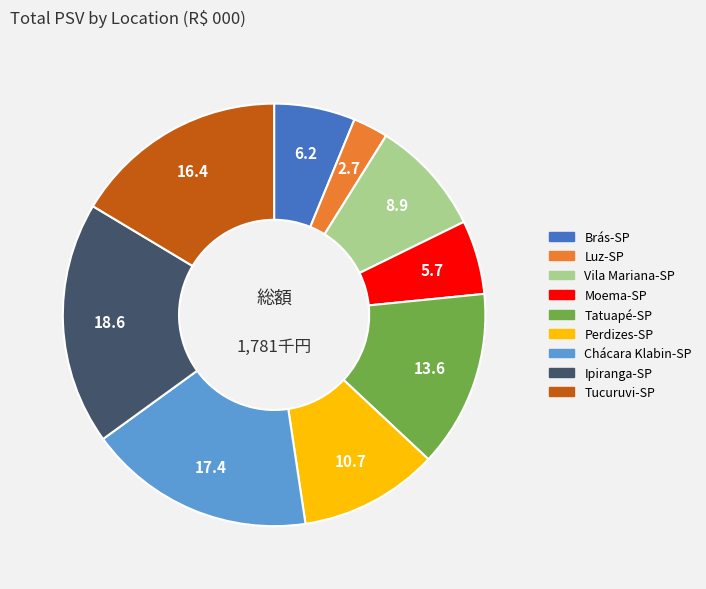

How many segments does this pie chart have?

9